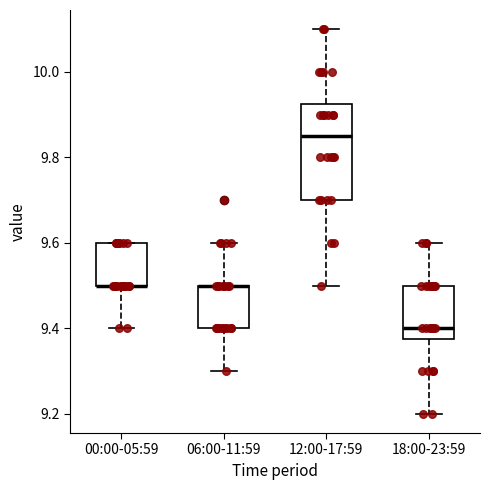

Reading left to right, read every box against the y-axis: the position of its median line, the range the box covers, and the ends of its whiskers. The values are not printed on the chart, so give them approximately, as read against the axis.

00:00-05:59: median 9.50 (drawn on the box's lower edge), box 9.50 to 9.60, whiskers 9.40 to 9.60
06:00-11:59: median 9.50 (drawn on the box's upper edge), box 9.40 to 9.50, whiskers 9.30 to 9.60
12:00-17:59: median 9.86, box 9.70 to 9.92, whiskers 9.50 to 10.10
18:00-23:59: median 9.40, box 9.38 to 9.50, whiskers 9.20 to 9.60